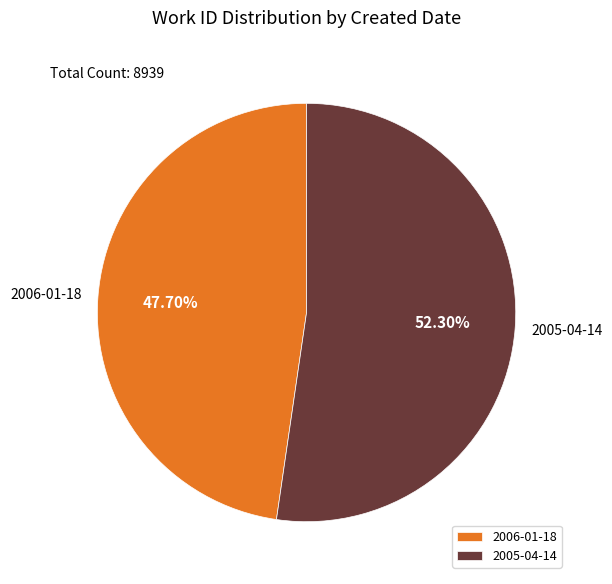

To the nearest percent, what percentage of the pie is 2006-01-18?

48%